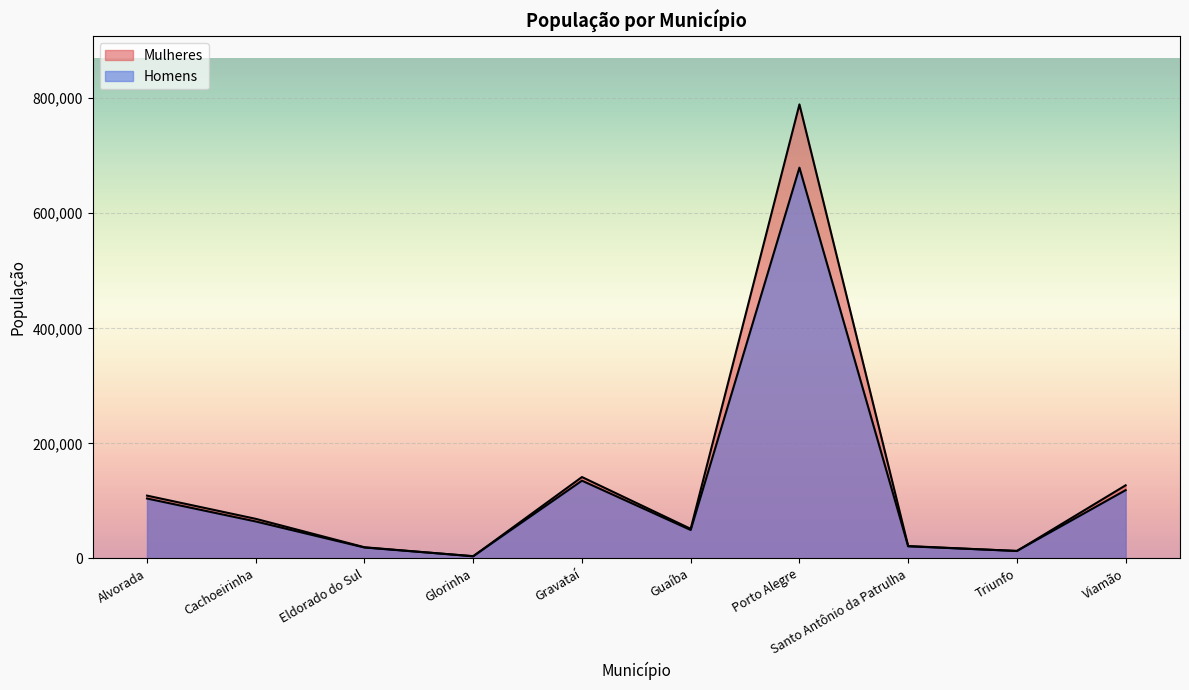

In Homens, how many points are lower than both neighbors (excluding endpoints)?

3